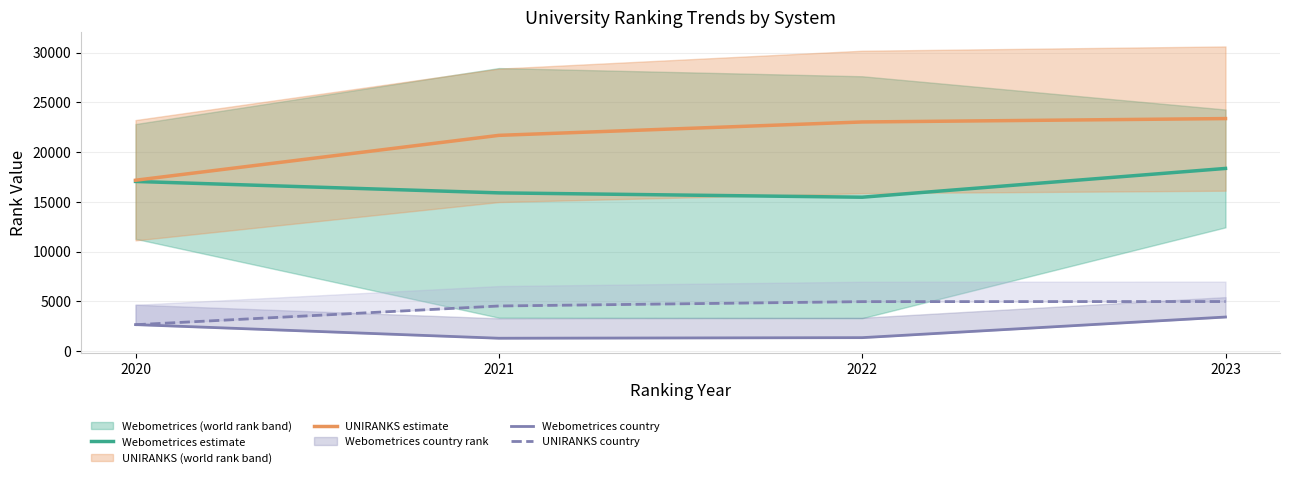

List the labels in order of Webometrices country value, smallest first.

2021, 2022, 2020, 2023